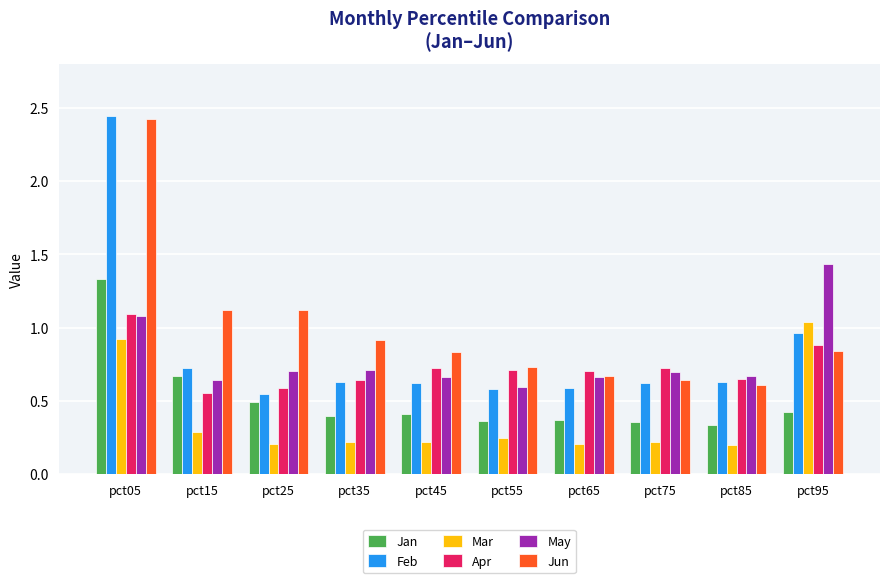

What is the sum of the Jun values at pct55 and pct95?

1.6